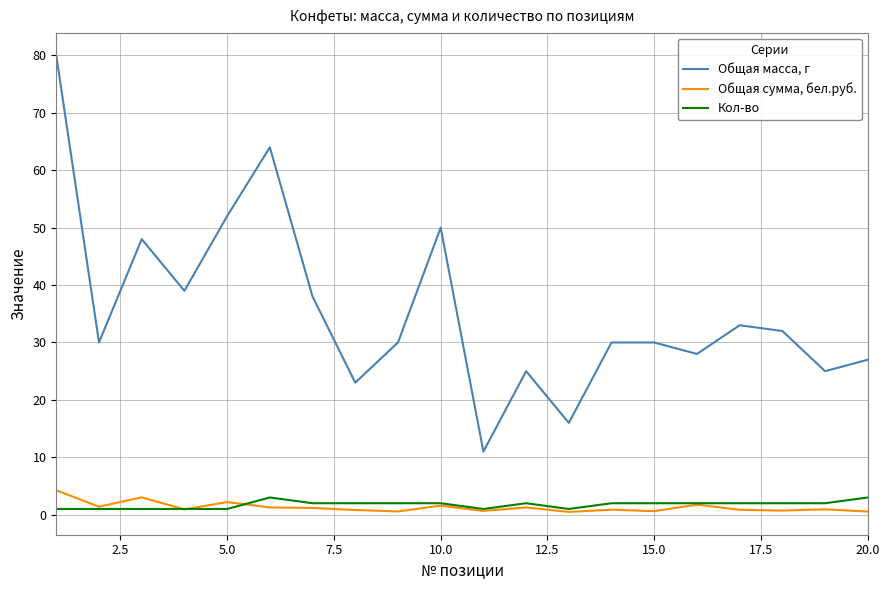

At how many categories does at least one series exceed 21?

18